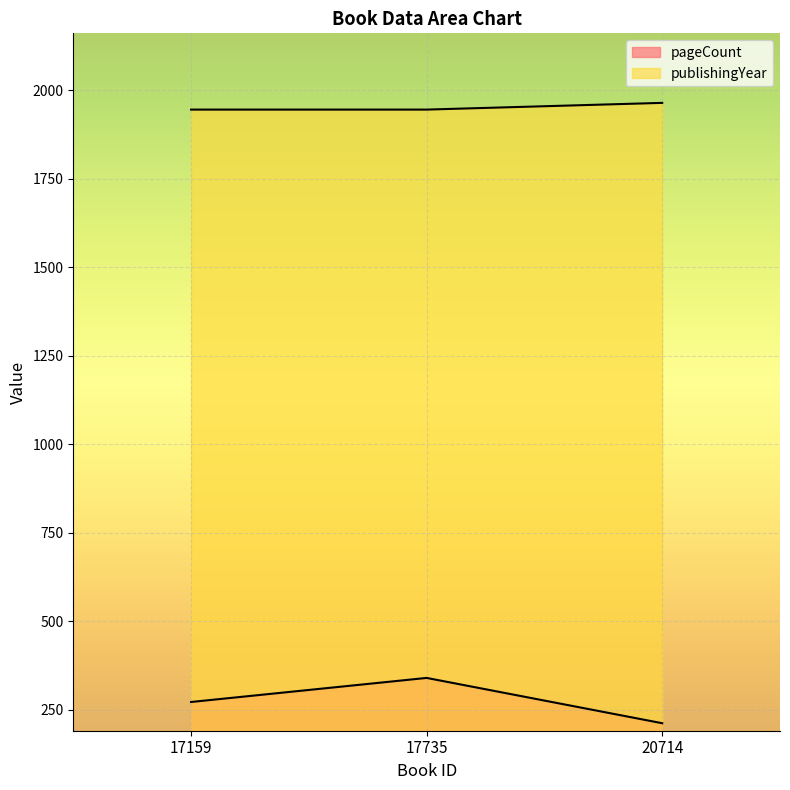

The value of publishingYear at 17159 is 1946. True or false?

True